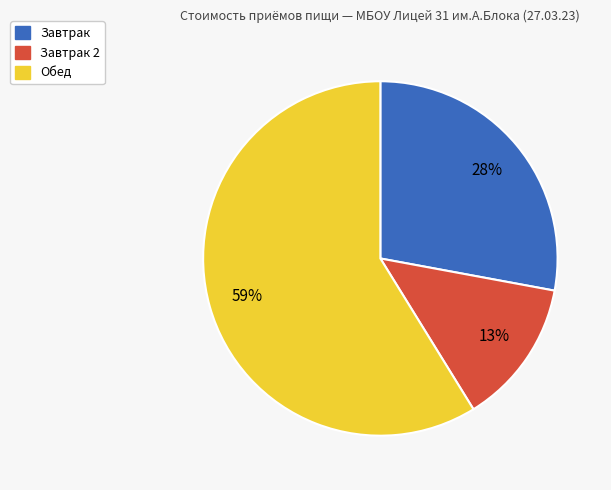

Does any single category account for the majority?

Yes